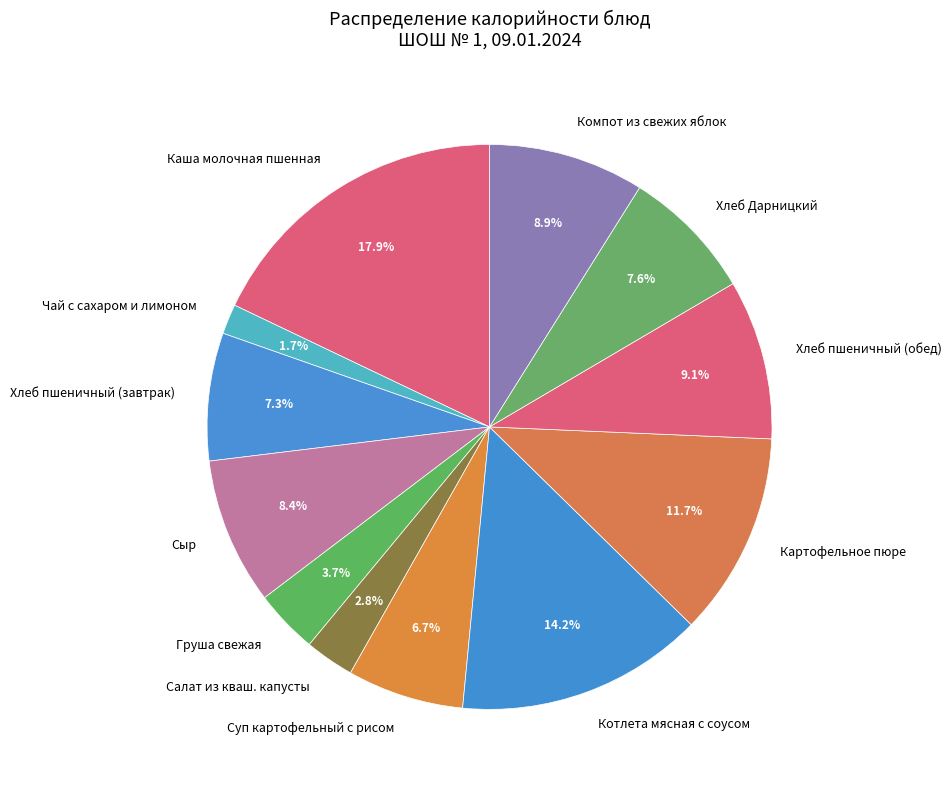

How many slices are in this pie chart?

12